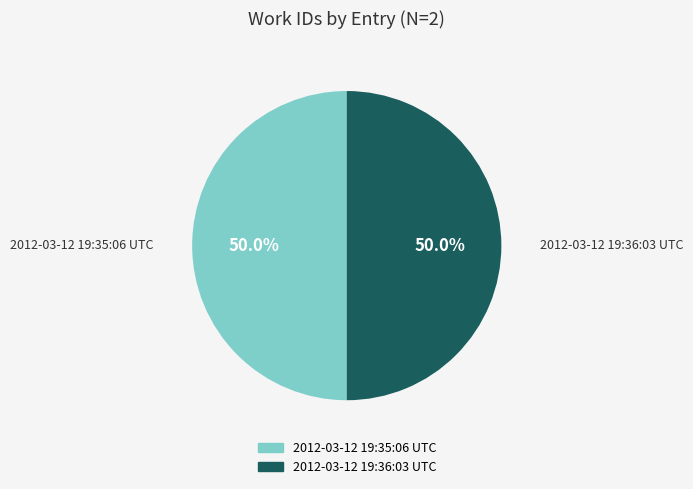

What is the ratio of the value at 2012-03-12 19:35:06 UTC to the value at 2012-03-12 19:36:03 UTC?

1.0